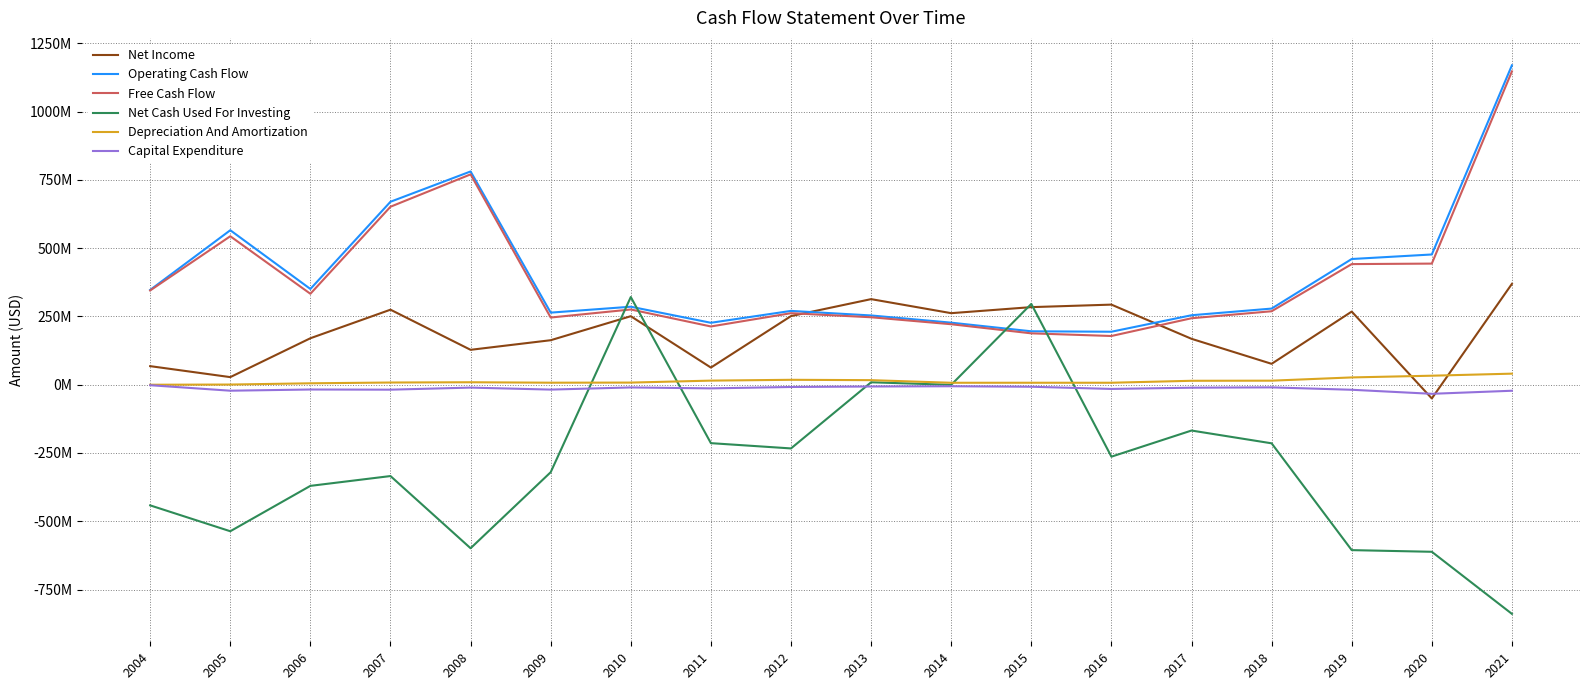

How many times do Operating Cash Flow and Net Income cross each other?

2